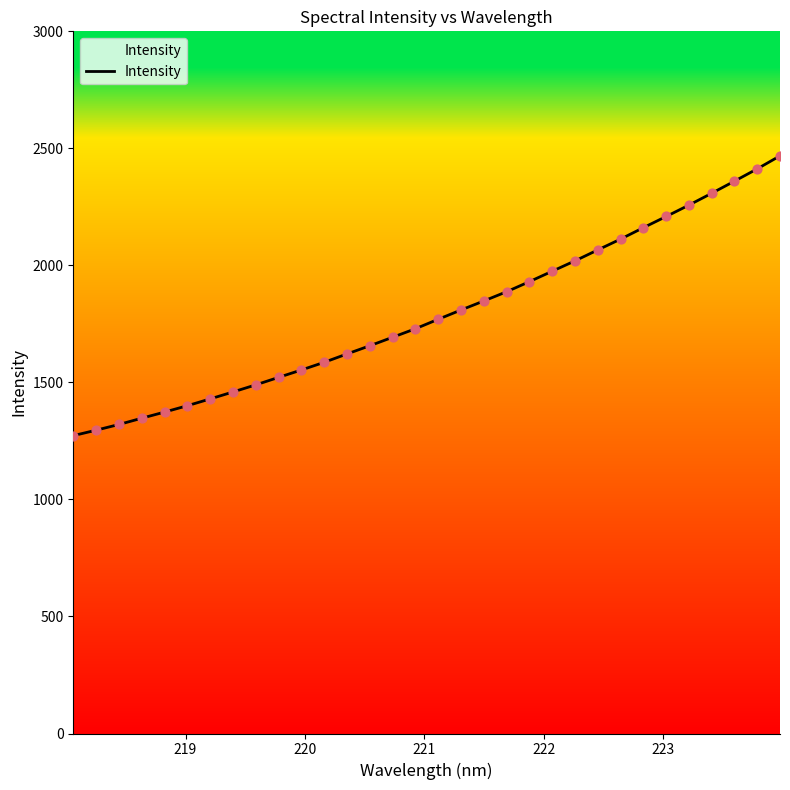

What is the greatest value displayed?

2468.0